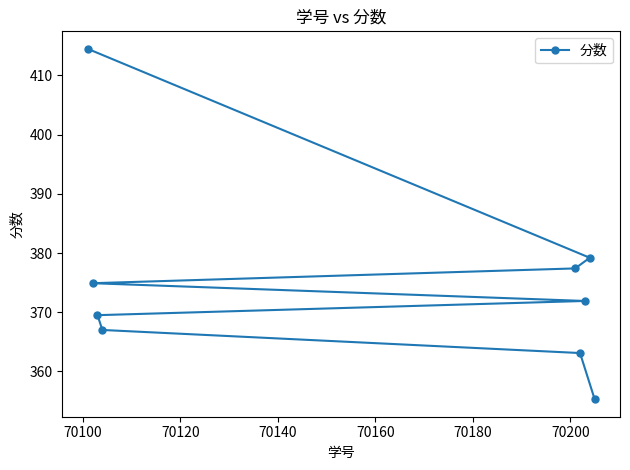

What is the greatest value displayed?

414.5